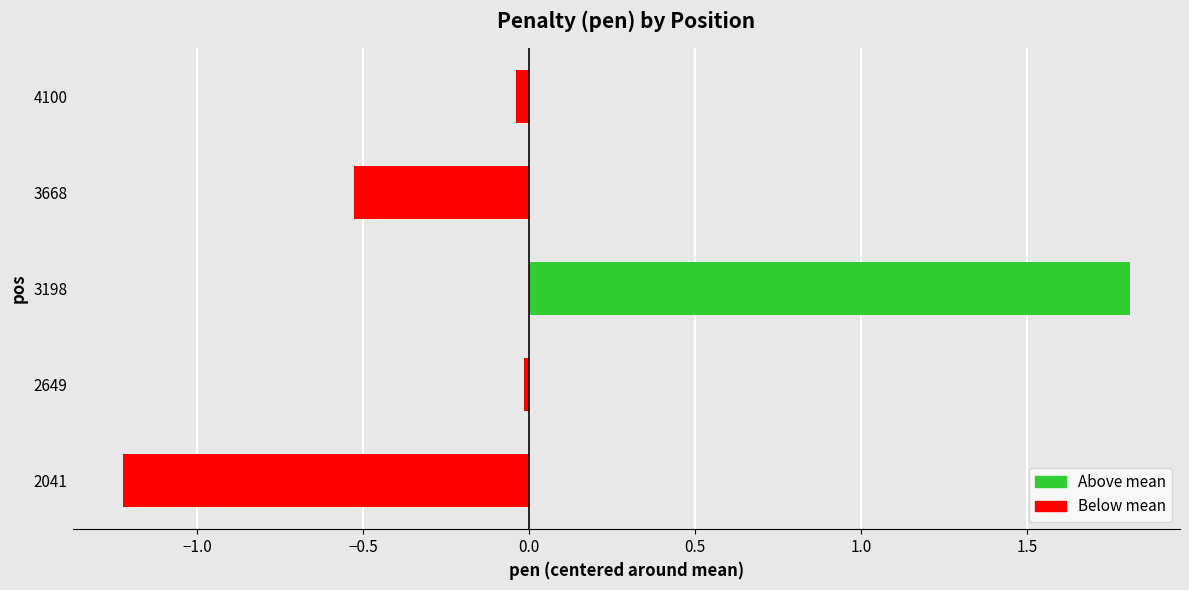

At which category does the chart reach its peak across all series?

3198